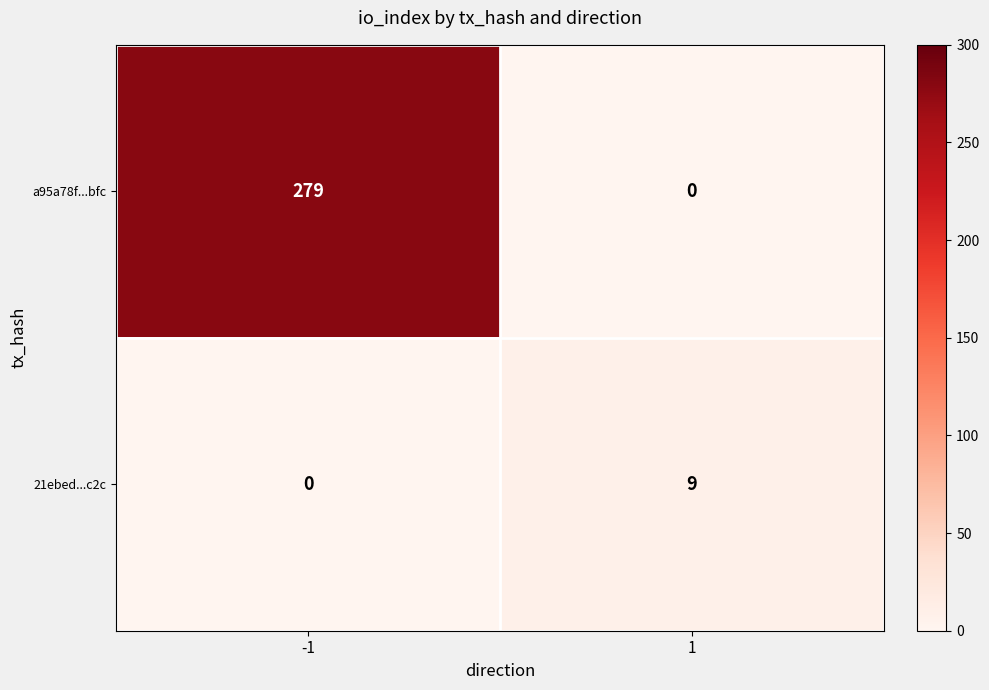

How many series are shown in this chart?

2